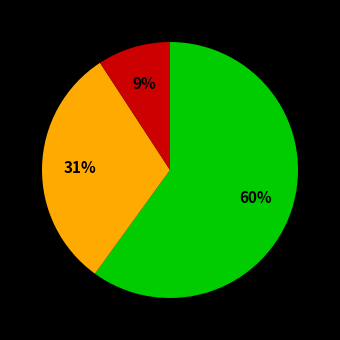

To the nearest percent, what is the difference between the largest and smallest slice percentages?

51%